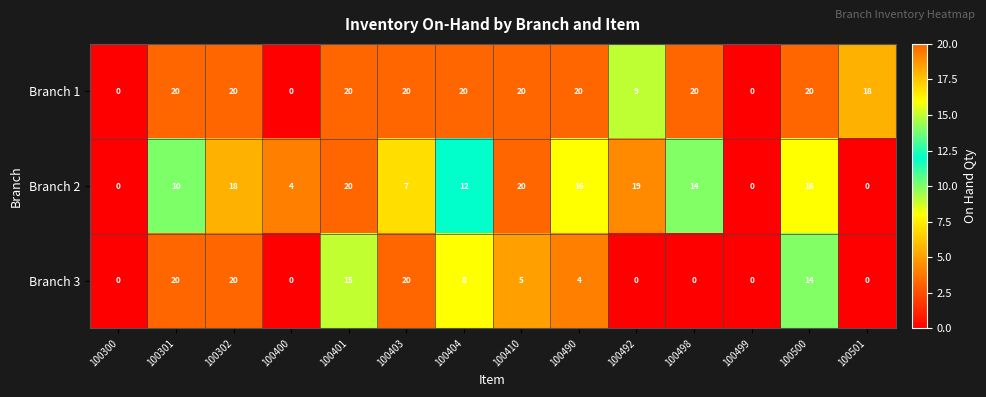

How many distinct data groups are displayed?

3